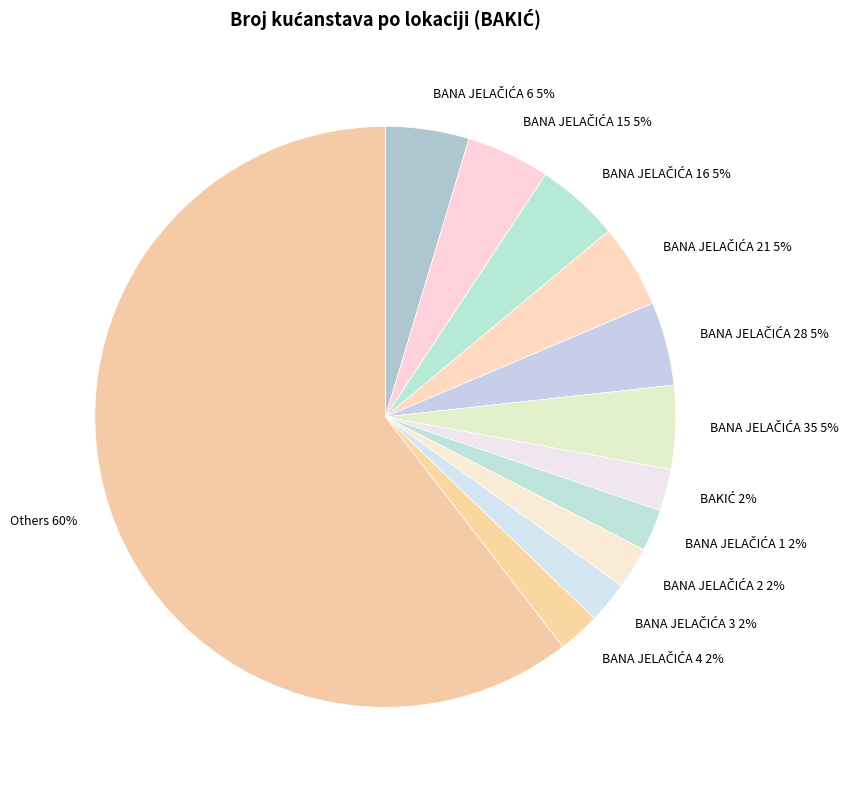

Is there a majority slice in this chart?

Yes